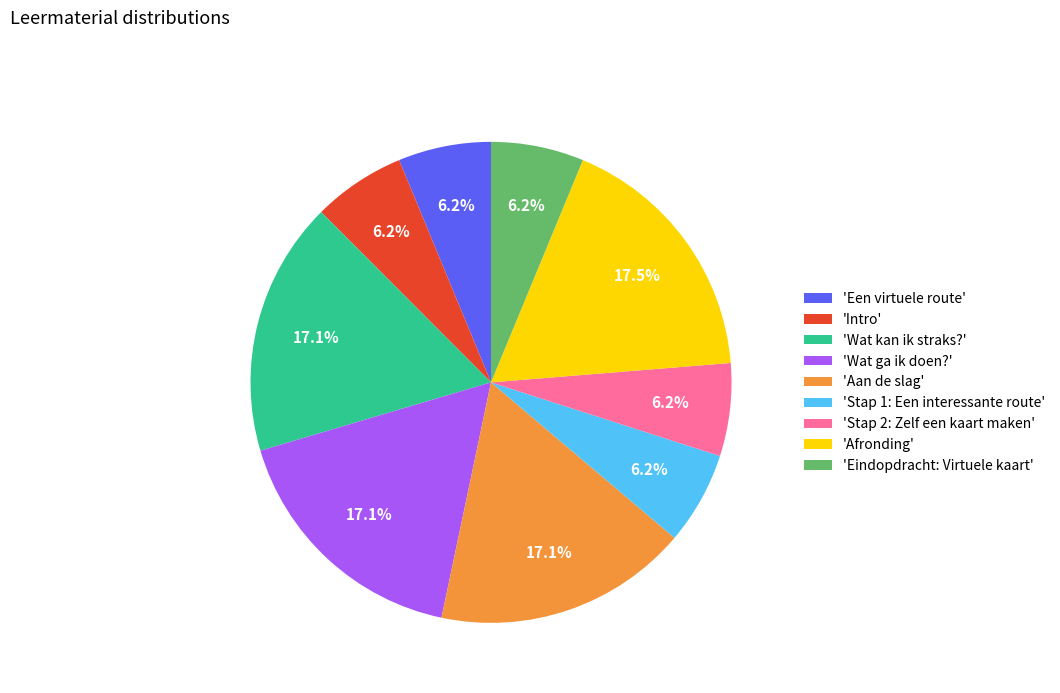

Count the number of slices in the pie.

9